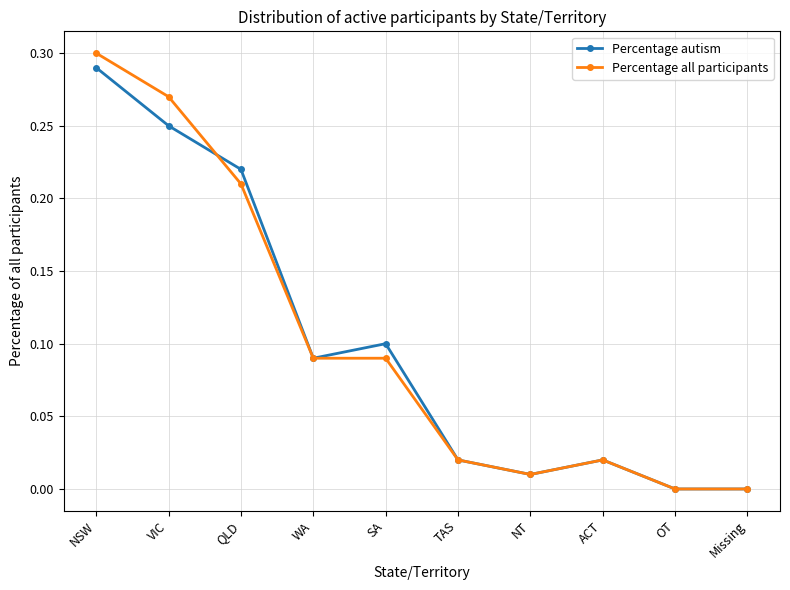

True or false: Percentage all participants has more than 2 points higher than both neighbors.

False